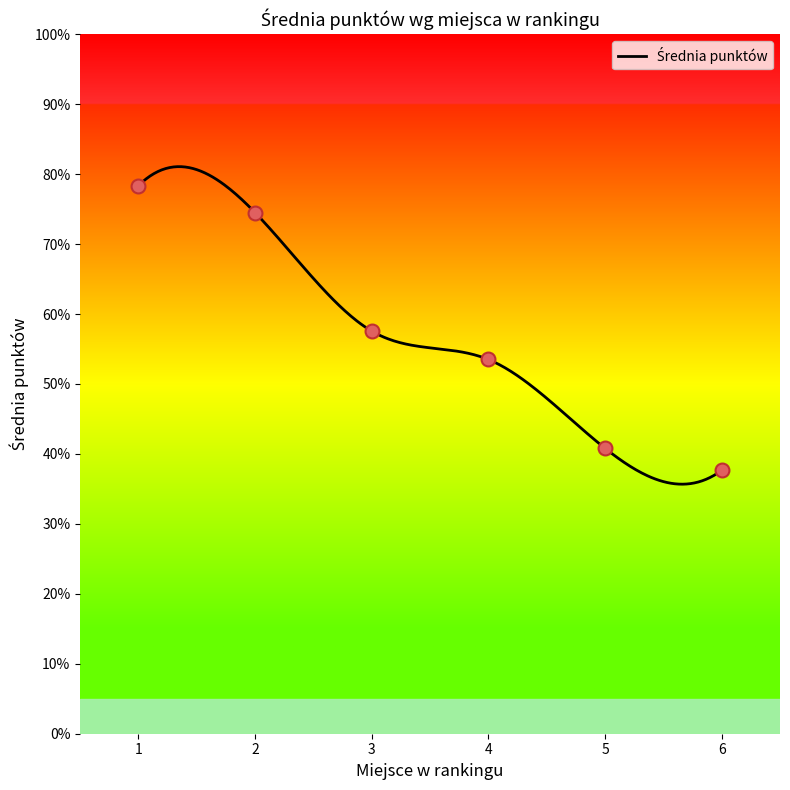

What is the change in value from 4 to 5?

-12.7